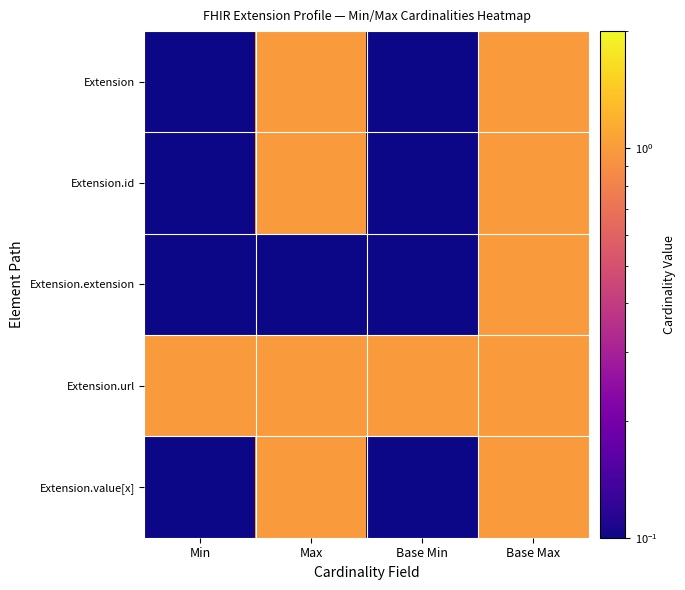

Reading left to right, what are all the values shown in this chart?

Extension: Min=0.0	Max=1.0	Base Min=0.0	Base Max=1.0
Extension.id: Min=0.0	Max=1.0	Base Min=0.0	Base Max=1.0
Extension.extension: Min=0.0	Max=0.0	Base Min=0.0	Base Max=1.0
Extension.url: Min=1.0	Max=1.0	Base Min=1.0	Base Max=1.0
Extension.value[x]: Min=0.0	Max=1.0	Base Min=0.0	Base Max=1.0